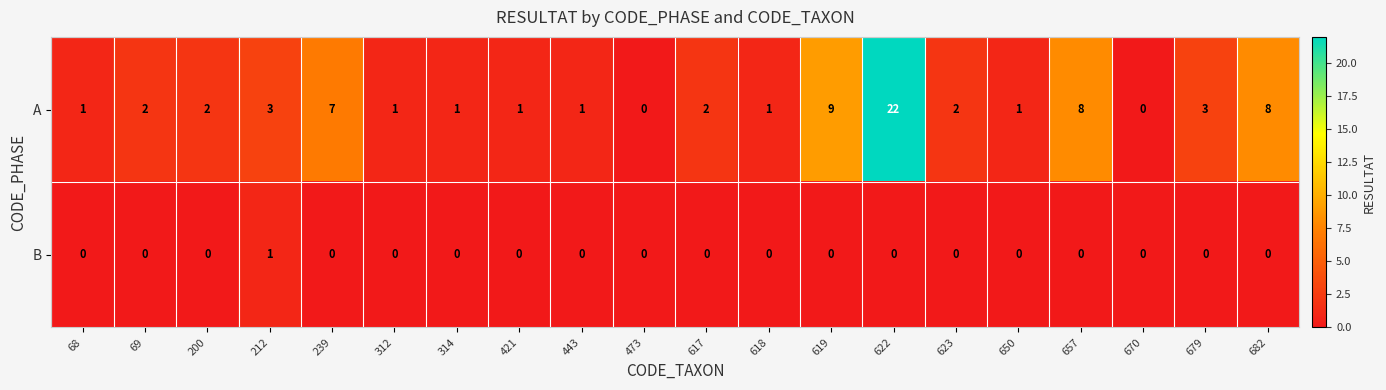

Between 312 and 617, which series saw the biggest shift?

A